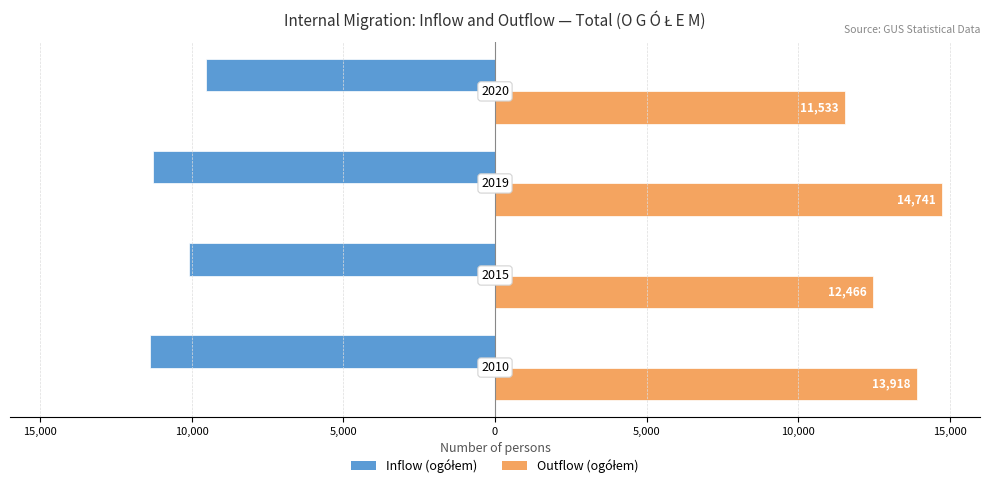

Reading left to right, what are all the values shown in this chart?

Inflow (ogółem): -11373	-10092	-11279	-9520
Outflow (ogółem): 13918	12466	14741	11533